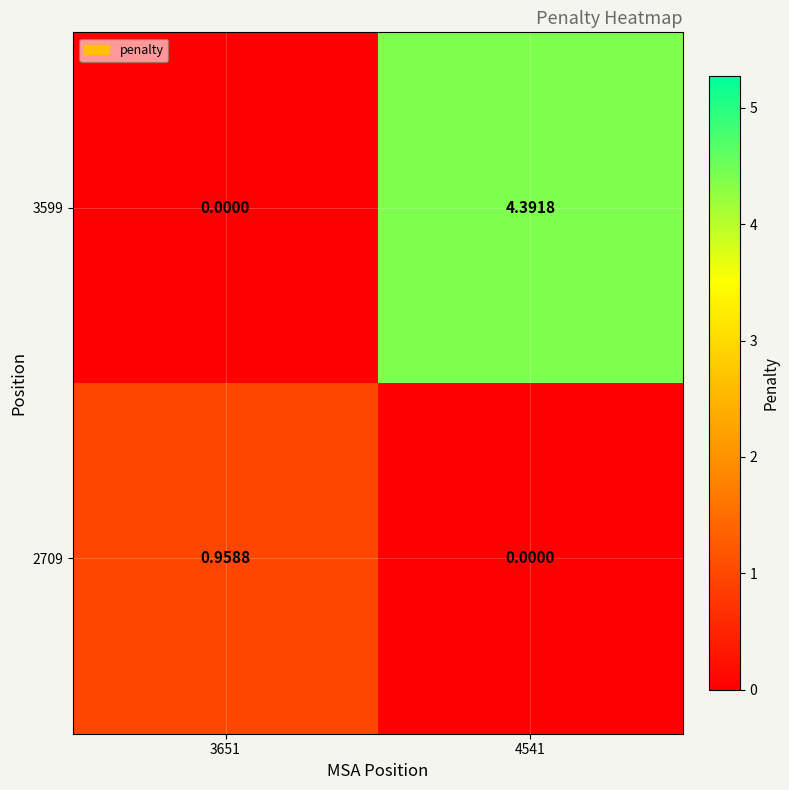

Count the number of categories in the chart.

2